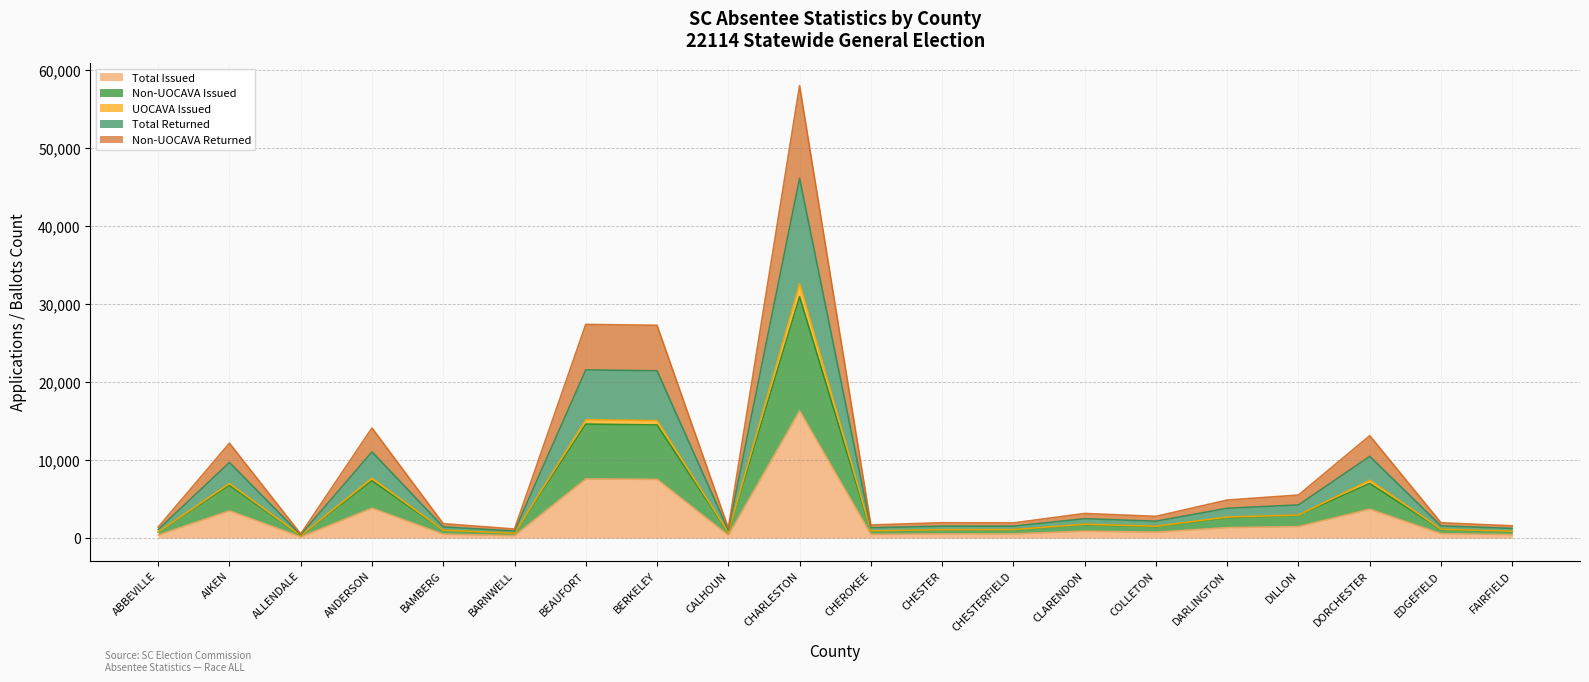

What is the highest value of the Total Issued series?

16307